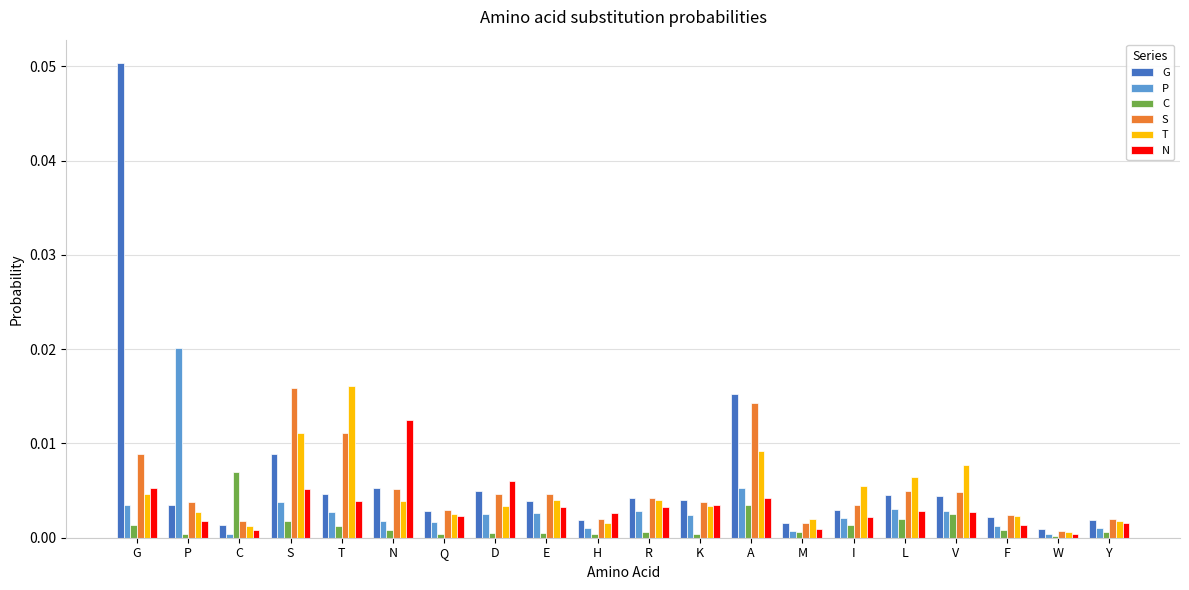

At which category is the sum across all series the highest?

G